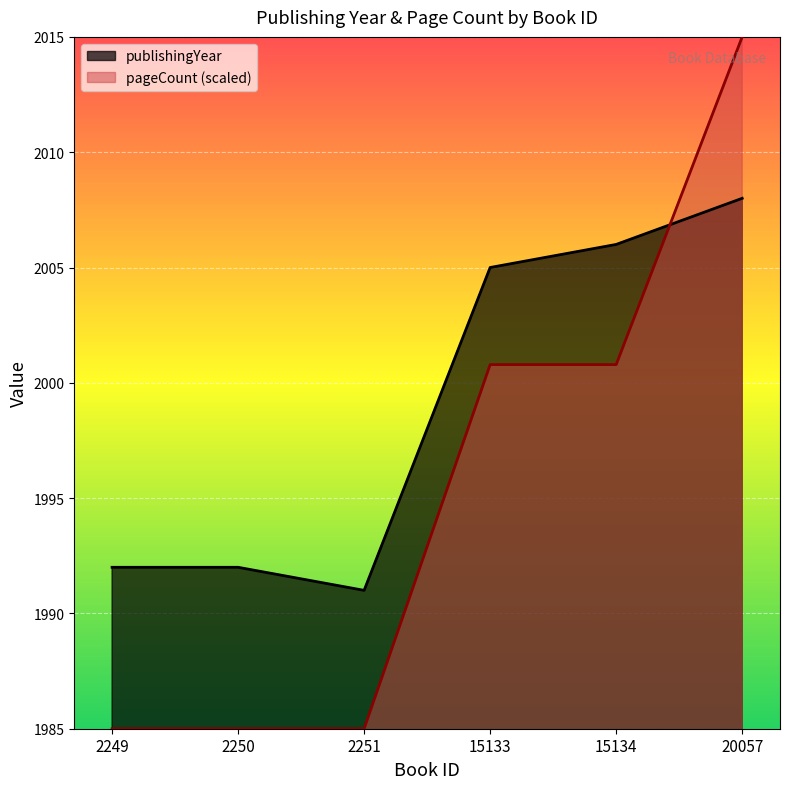

What is the sum of the pageCount values at 15133 and 2249?

3985.8